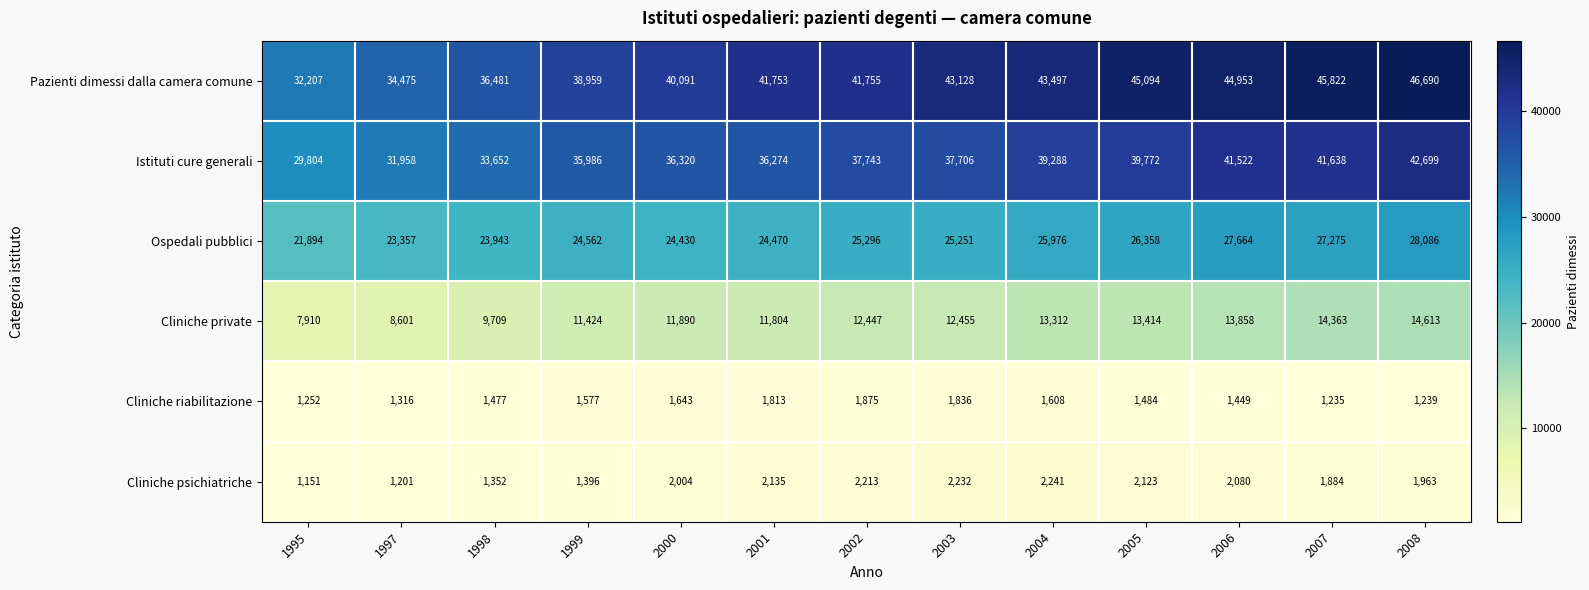

Count the number of categories in the chart.

13